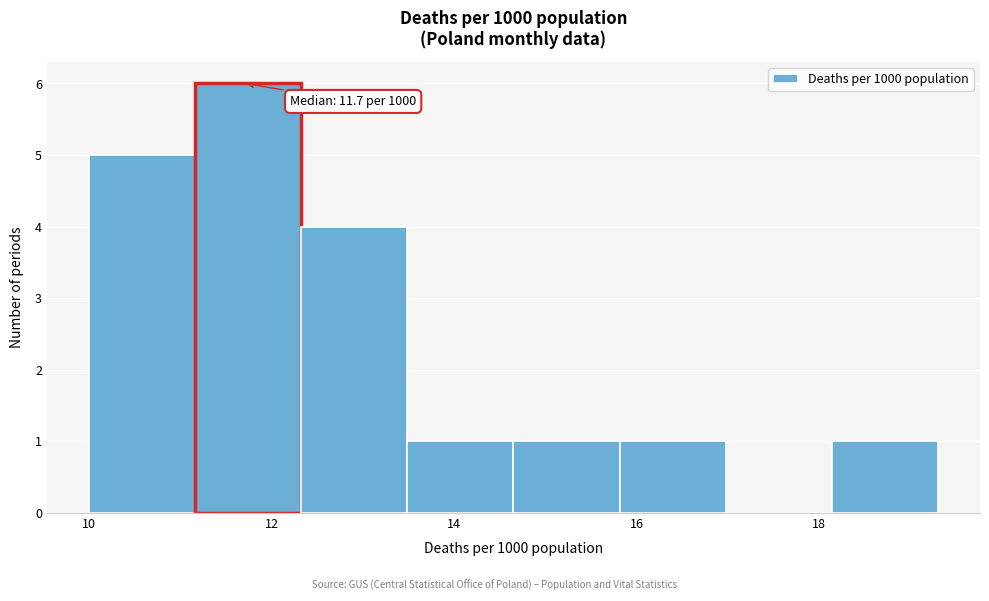

Which range on the x-axis has the tallest bar?

11.2 to 12.4